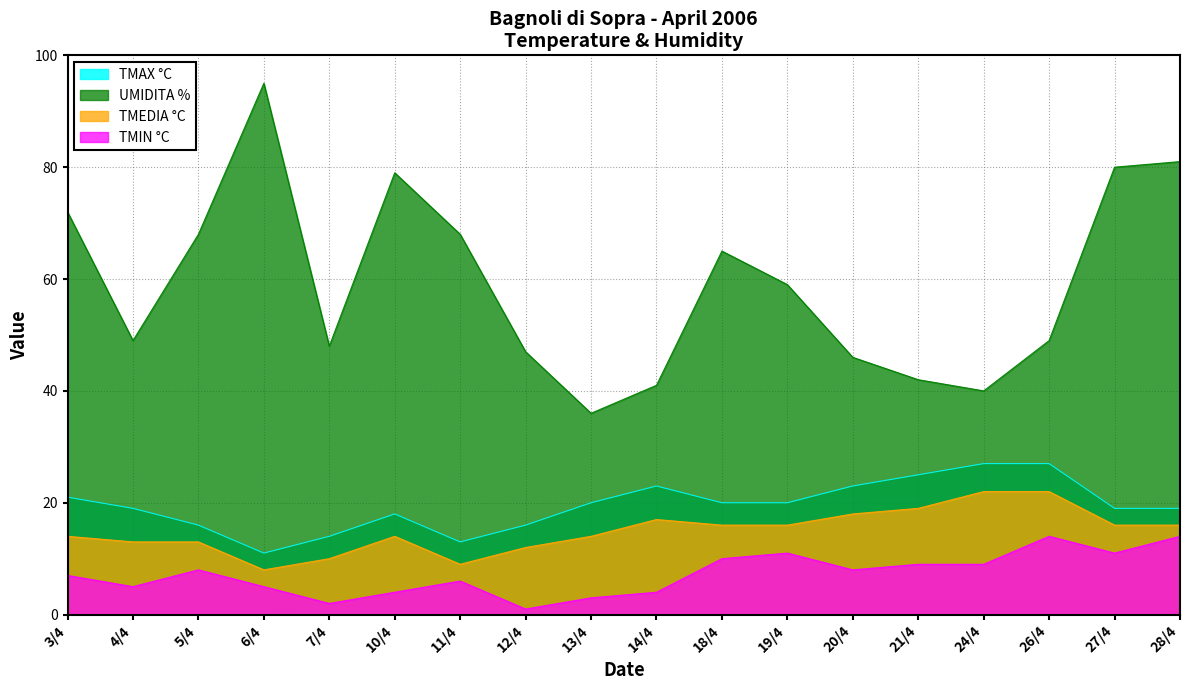

Rank the categories by TMAX °C value from highest to lowest.

24/4, 26/4, 21/4, 14/4, 20/4, 3/4, 13/4, 18/4, 19/4, 4/4, 27/4, 28/4, 10/4, 5/4, 12/4, 7/4, 11/4, 6/4